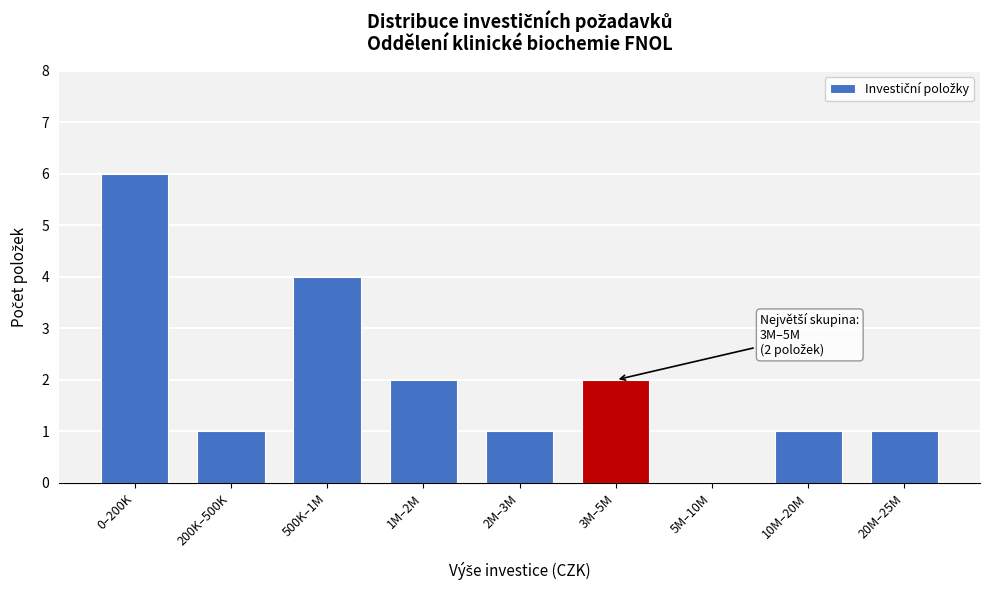

Reading left to right, transcribe all the data shown in this chart.

0–200K=6	200K–500K=1	500K–1M=4	1M–2M=2	2M–3M=1	3M–5M=2	5M–10M=0	10M–20M=1	20M–25M=1